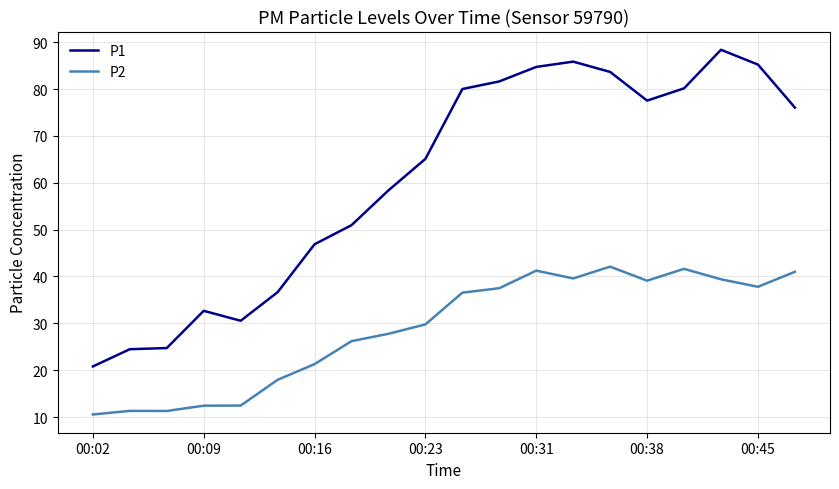

Which series has the largest range (max minus min)?

P1